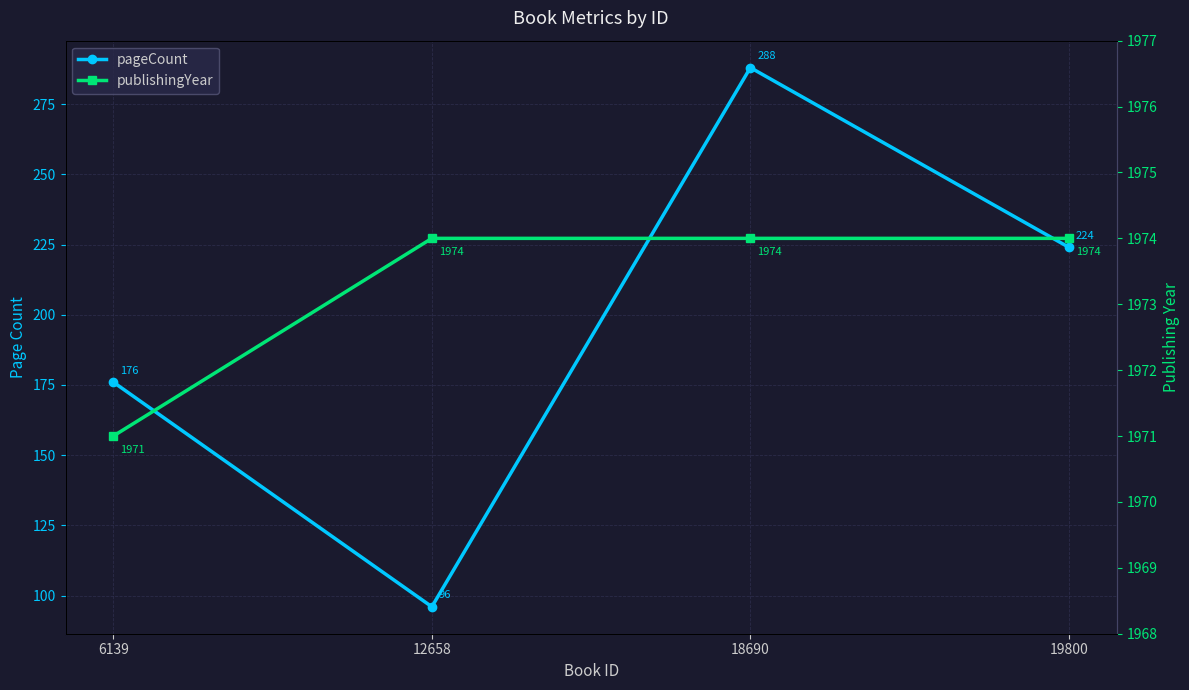

Is it true that pageCount equals 183 at 18690?

False